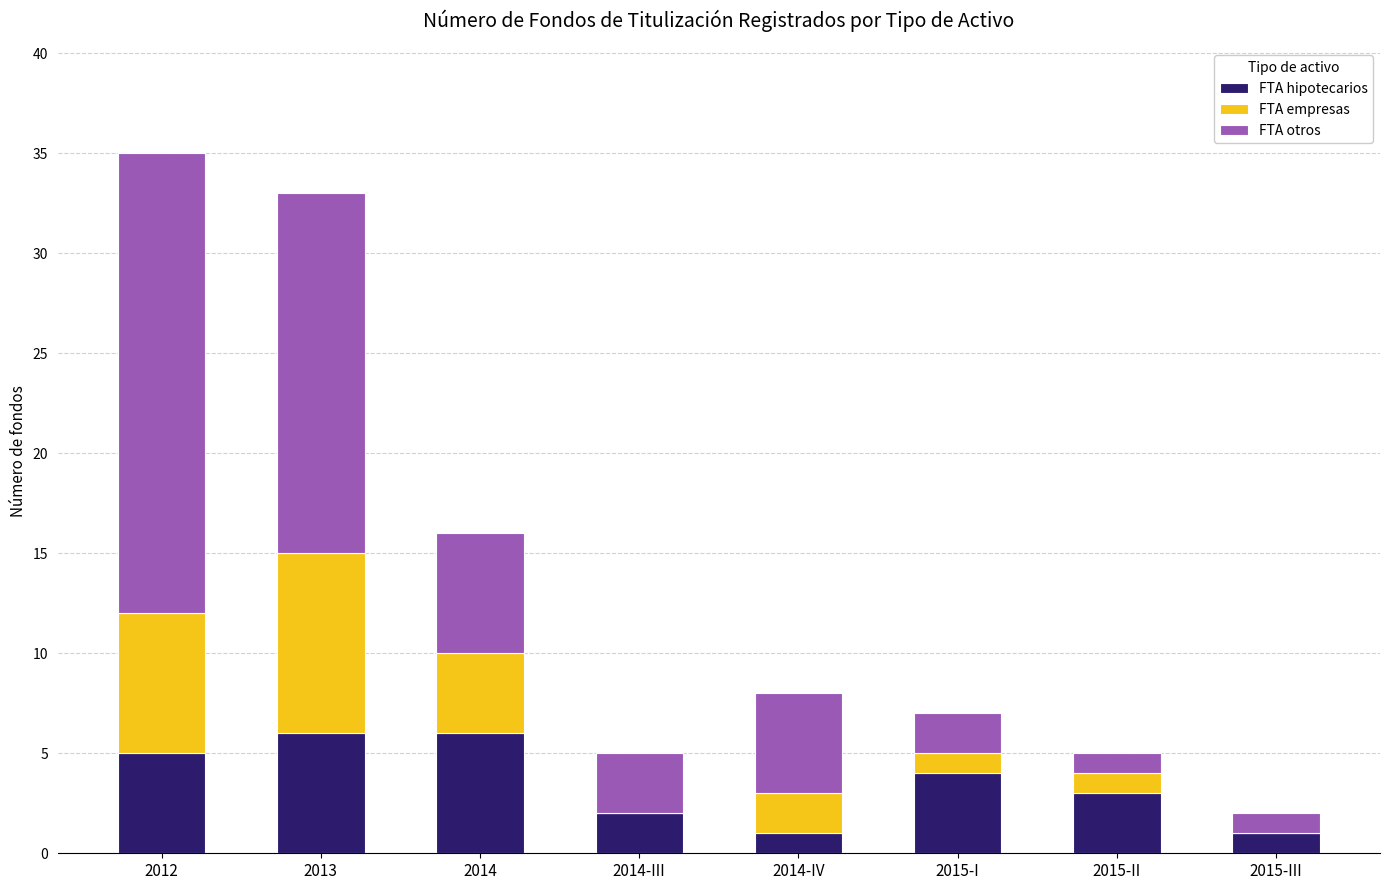

What is the total value across all series at 2014-IV?

8